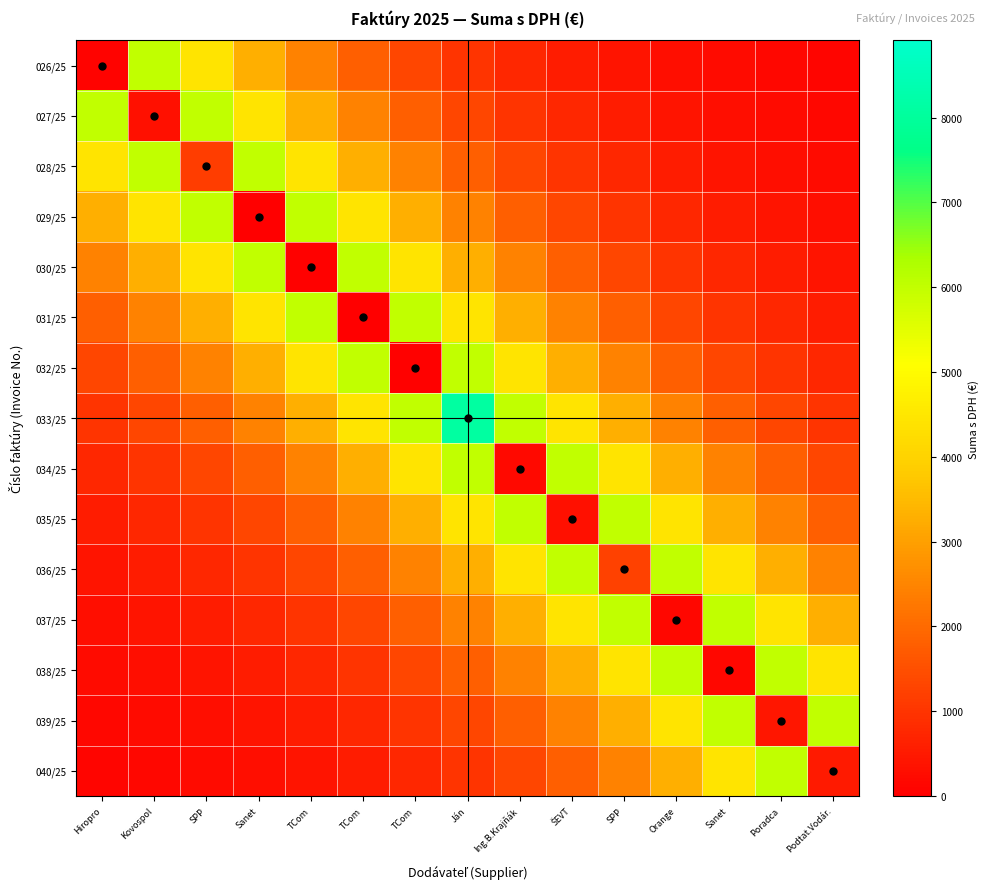

Between ŠEVT and Ing.B.Krajňák, which is larger?

Ing.B.Krajňák